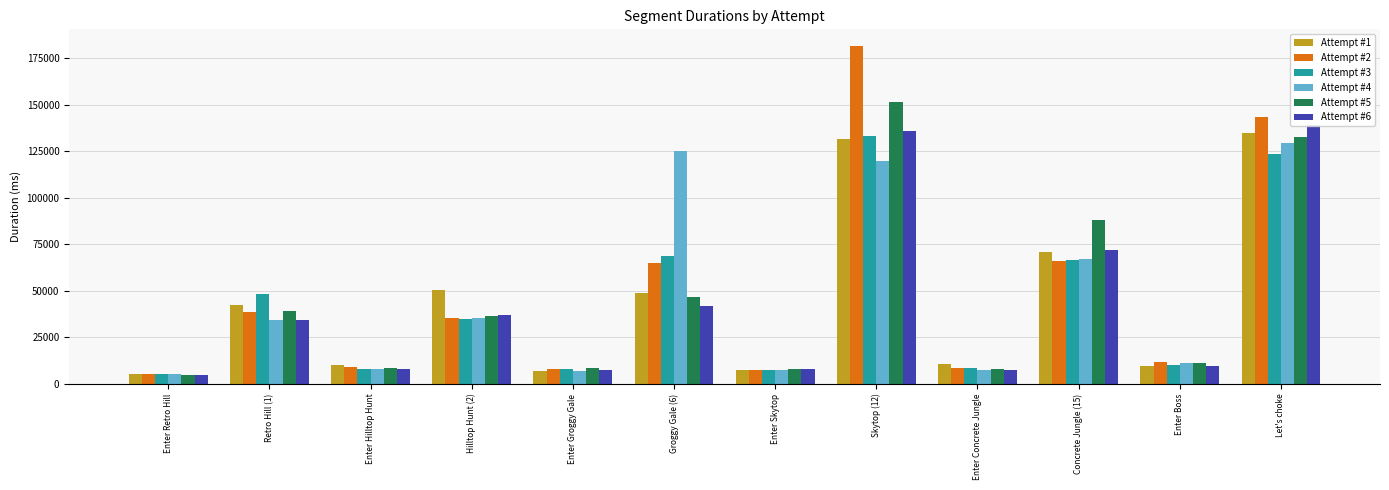

Between Retro Hill (1) and Enter Retro Hill, which is larger?

Retro Hill (1)